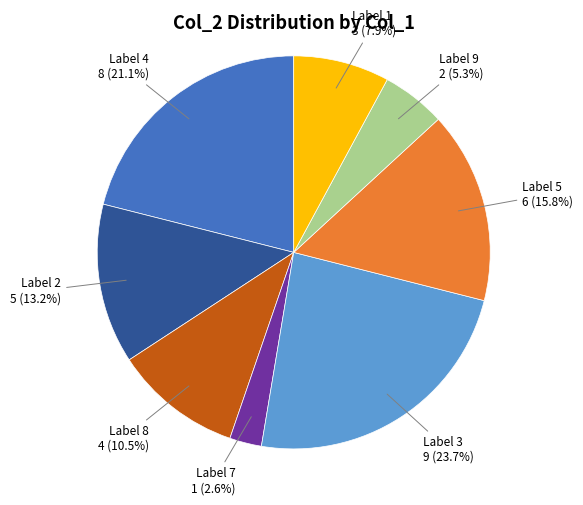

Is there any slice that represents more than half of the pie?

No